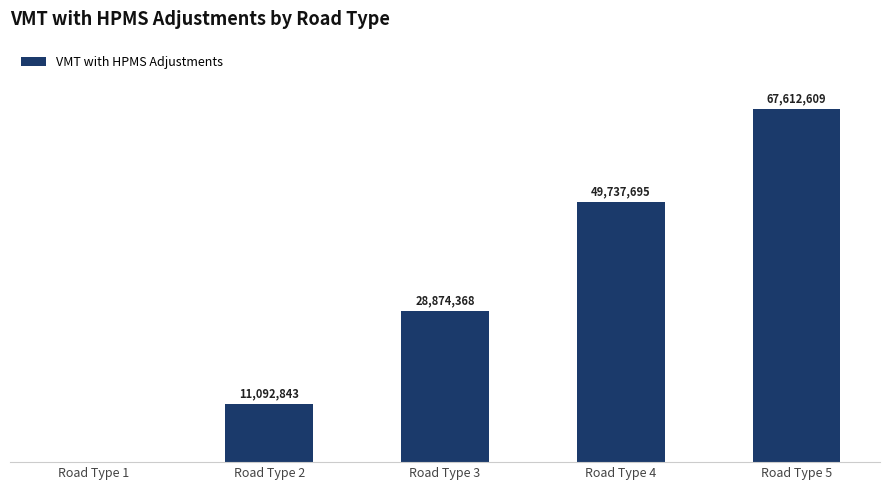

What is the difference between the values at Road Type 5 and Road Type 4?

17874914